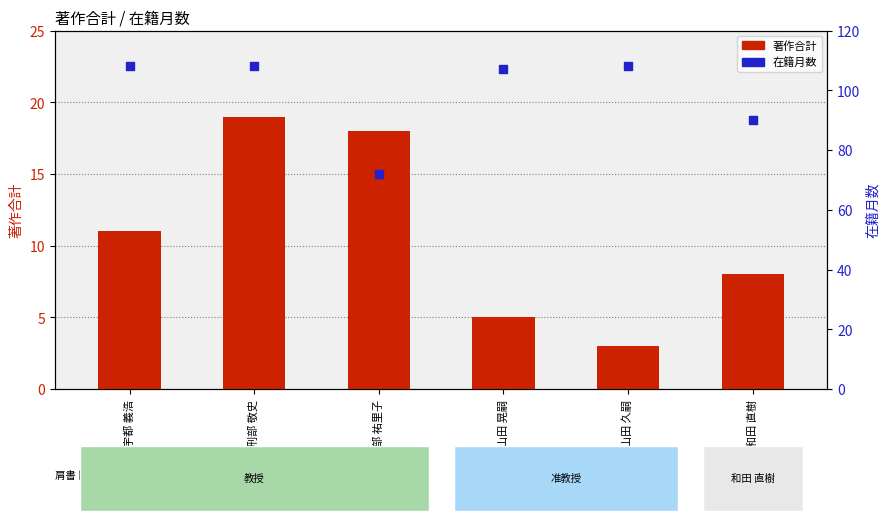

What is the total value across all series at 山田 久嗣?

111